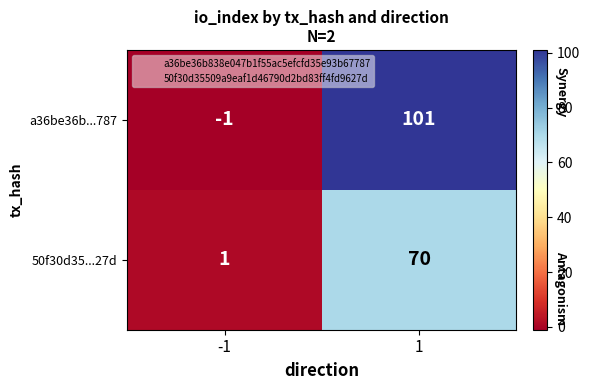

What is the maximum value shown in the chart?

101